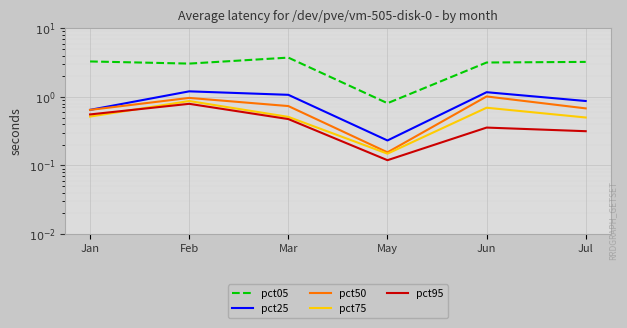

Where is pct05 nearest to the value 2?

Feb